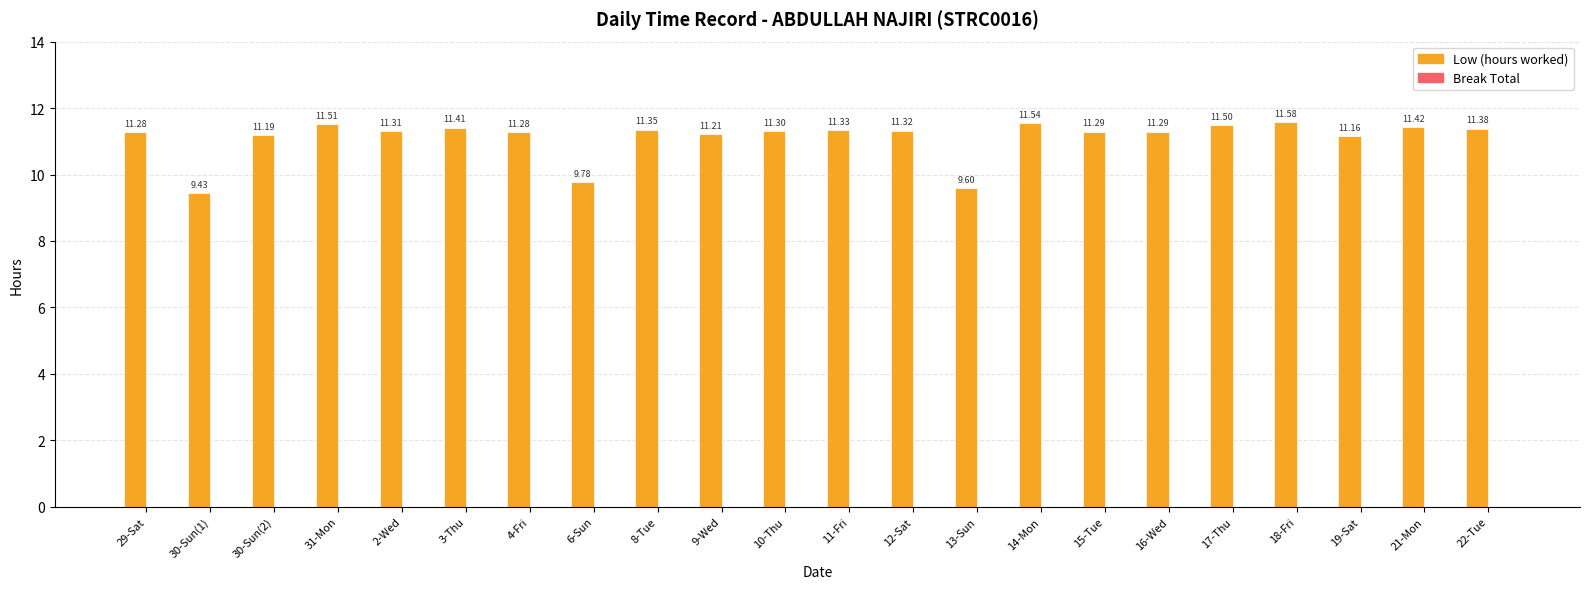

Approximately how many times larger is the value at 30-Sun(1) compared to 31-Mon?

0.8